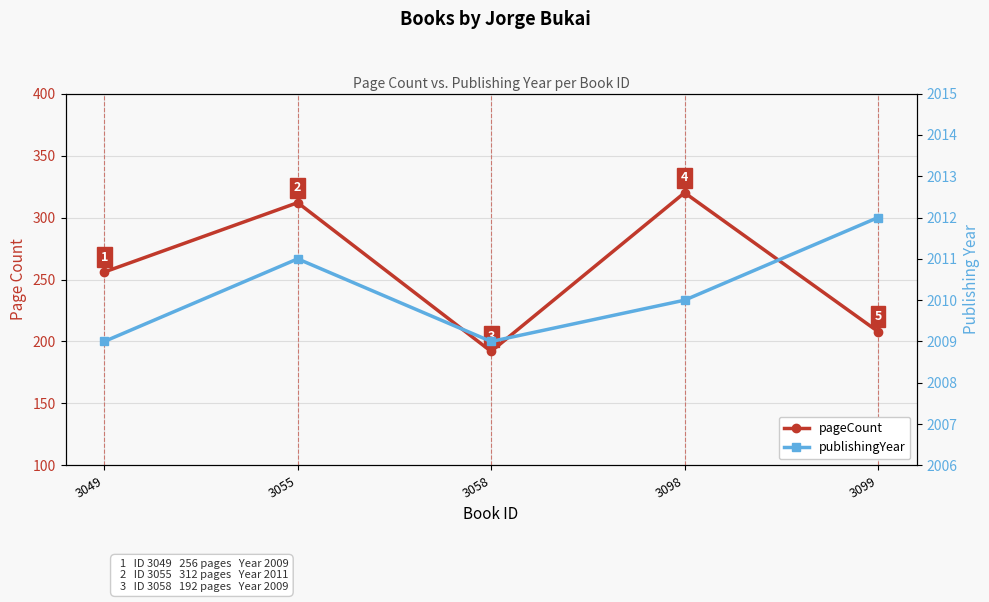

True or false: publishingYear and pageCount intersect in this chart.

False